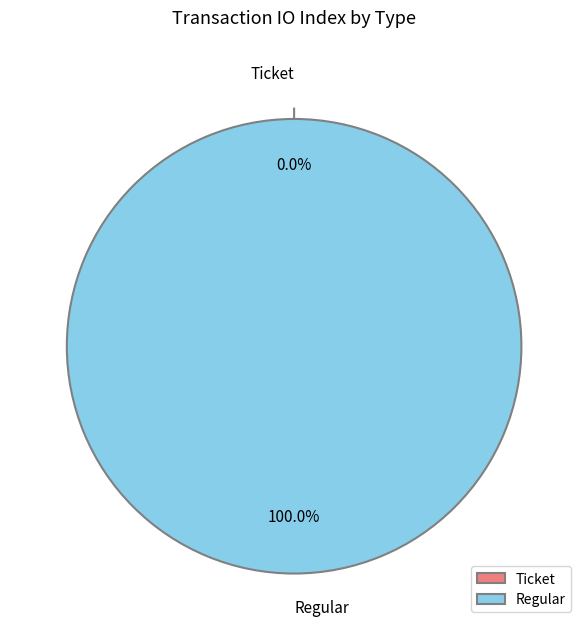

To the nearest percent, what is the difference between the largest and smallest slice percentages?

100%